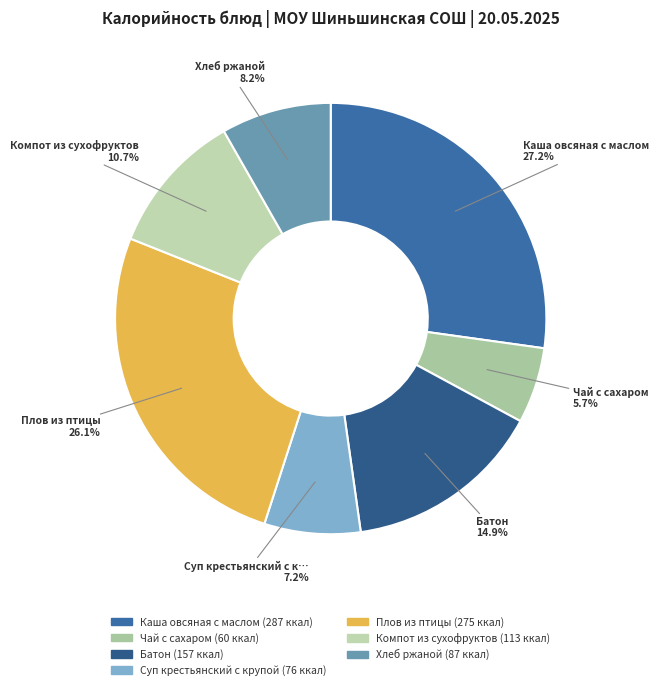

Does Хлеб ржаной account for over 50% of the chart?

No